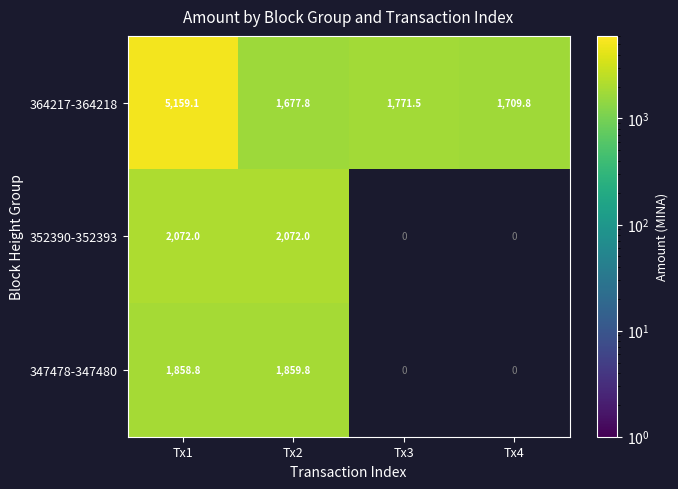

Rank the categories by 364217-364218 value from highest to lowest.

Tx1, Tx3, Tx4, Tx2